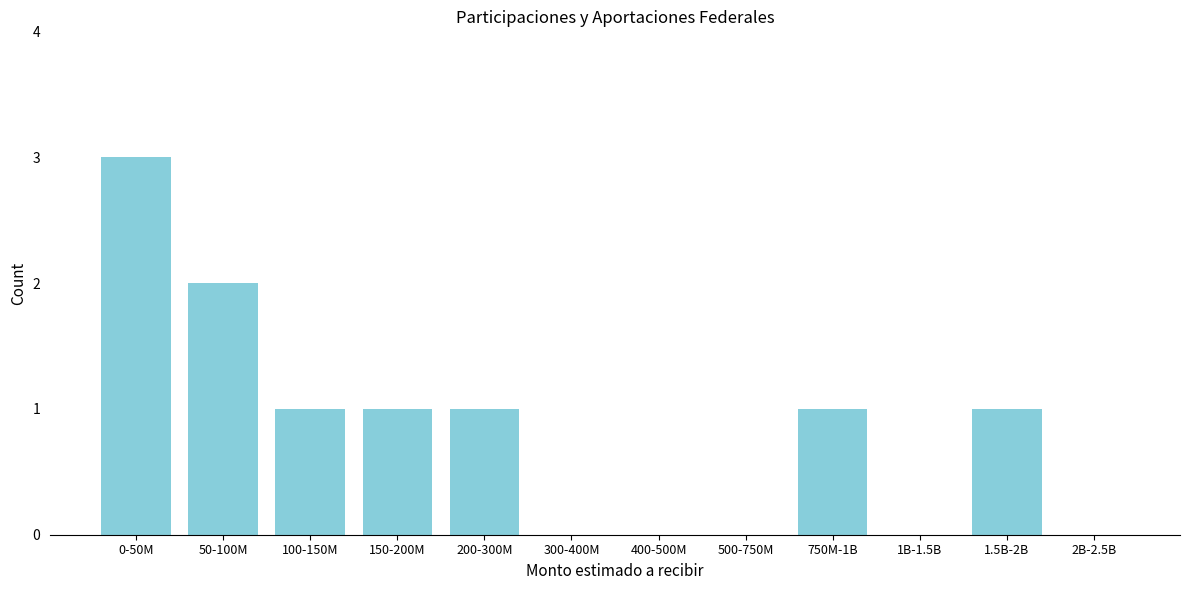

Reading left to right, transcribe all the data shown in this chart.

0-50M=3	50-100M=2	100-150M=1	150-200M=1	200-300M=1	300-400M=0	400-500M=0	500-750M=0	750M-1B=1	1B-1.5B=0	1.5B-2B=1	2B-2.5B=0